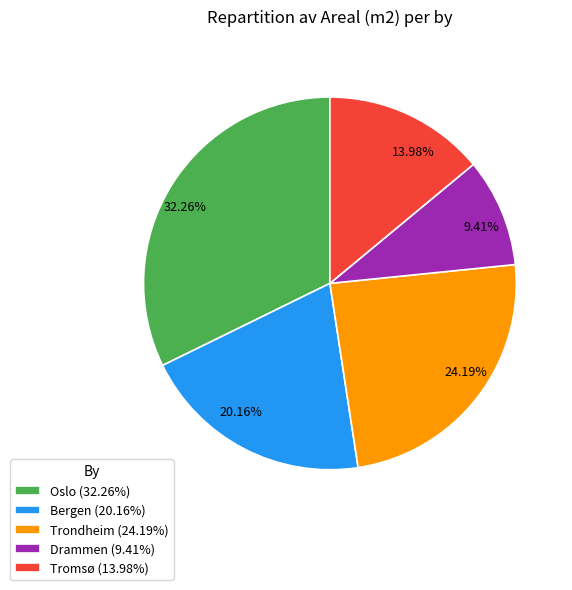

What percentage is NOT represented by Drammen?

90.6%